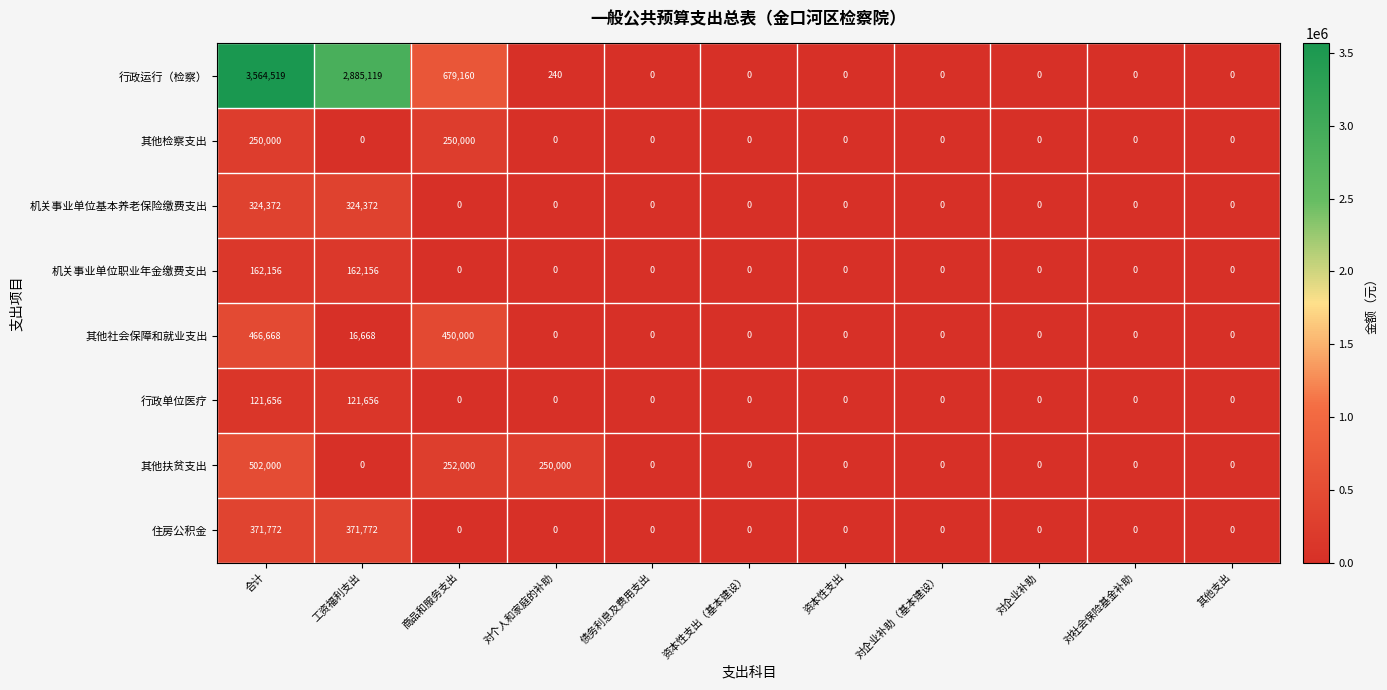

The value of 其他社会保障和就业支出 at 资本性支出（基本建设） is 0. True or false?

True